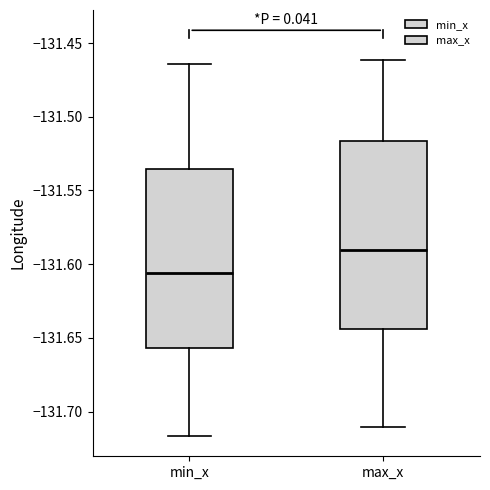

Reading left to right, transcribe this box plot: for each box, give where its median line is, the range the box spans, and where its two whiskers end, as read against the y-axis. The values are not printed on the chart, so give them approximately, as read against the axis.

min_x: median -131.605, box -131.655 to -131.535, whiskers -131.715 to -131.465
max_x: median -131.590, box -131.645 to -131.515, whiskers -131.710 to -131.460